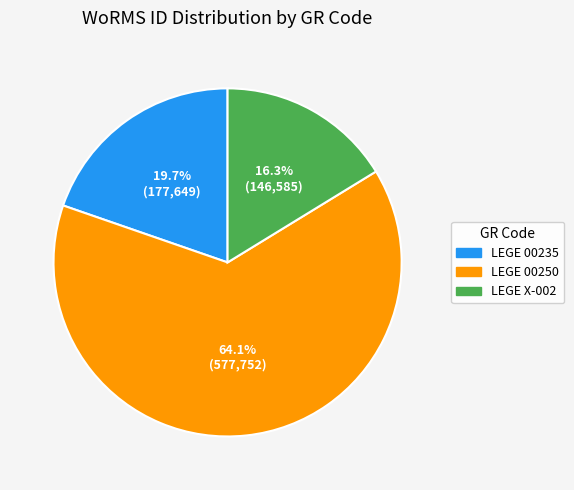

To the nearest percent, what is the difference between the largest and smallest slice percentages?

48%